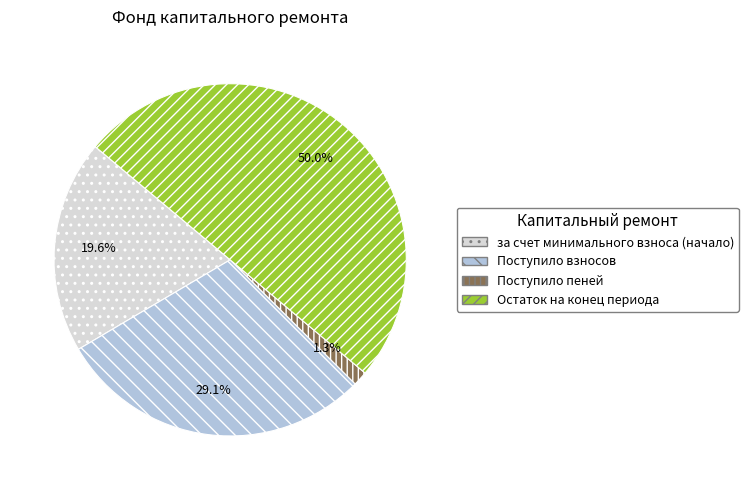

To the nearest percent, what is the difference between the largest and smallest slice percentages?

49%